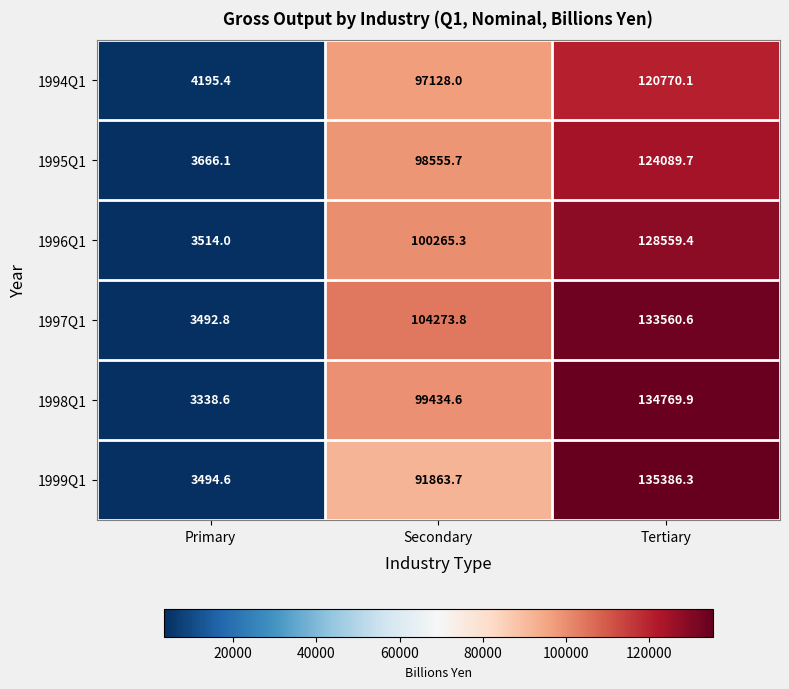

The value of 1996Q1 at Primary is 3514.0. True or false?

True